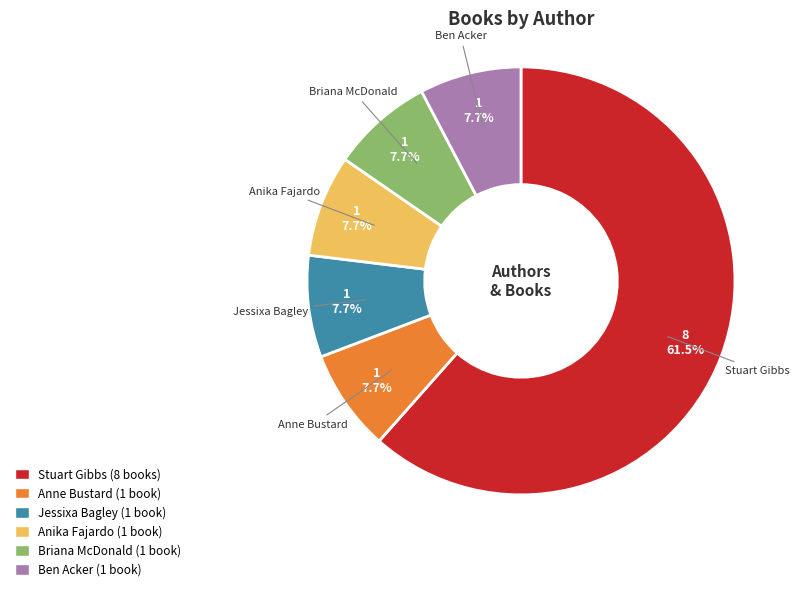

Approximately how many times larger is the value at Anika Fajardo compared to Ben Acker?

1.0